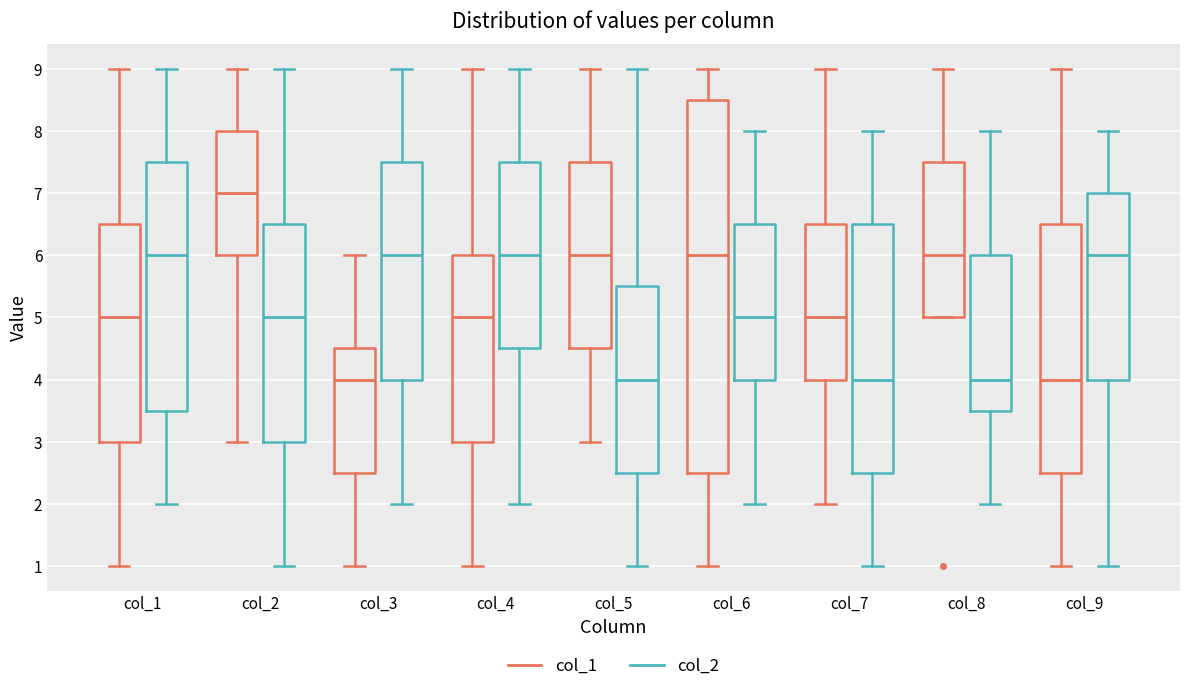

Reading left to right, read every box against the y-axis: the position of its median line, the range the box covers, and the ends of its whiskers. The values are not printed on the chart, so give them approximately, as read against the axis.

col_1 (col_1): median 5.0, box 3.0 to 6.5, whiskers 1.0 to 9.0
col_1 (col_2): median 6.0, box 3.5 to 7.5, whiskers 2.0 to 9.0
col_2 (col_1): median 7.0, box 6.0 to 8.0, whiskers 3.0 to 9.0
col_2 (col_2): median 5.0, box 3.0 to 6.5, whiskers 1.0 to 9.0
col_3 (col_1): median 4.0, box 2.5 to 4.5, whiskers 1.0 to 6.0
col_3 (col_2): median 6.0, box 4.0 to 7.5, whiskers 2.0 to 9.0
col_4 (col_1): median 5.0, box 3.0 to 6.0, whiskers 1.0 to 9.0
col_4 (col_2): median 6.0, box 4.5 to 7.5, whiskers 2.0 to 9.0
col_5 (col_1): median 6.0, box 4.5 to 7.5, whiskers 3.0 to 9.0
col_5 (col_2): median 4.0, box 2.5 to 5.5, whiskers 1.0 to 9.0
col_6 (col_1): median 6.0, box 2.5 to 8.5, whiskers 1.0 to 9.0
col_6 (col_2): median 5.0, box 4.0 to 6.5, whiskers 2.0 to 8.0
col_7 (col_1): median 5.0, box 4.0 to 6.5, whiskers 2.0 to 9.0
col_7 (col_2): median 4.0, box 2.5 to 6.5, whiskers 1.0 to 8.0
col_8 (col_1): median 6.0, box 5.0 to 7.5, whiskers 5.0 to 9.0
col_8 (col_2): median 4.0, box 3.5 to 6.0, whiskers 2.0 to 8.0
col_9 (col_1): median 4.0, box 2.5 to 6.5, whiskers 1.0 to 9.0
col_9 (col_2): median 6.0, box 4.0 to 7.0, whiskers 1.0 to 8.0